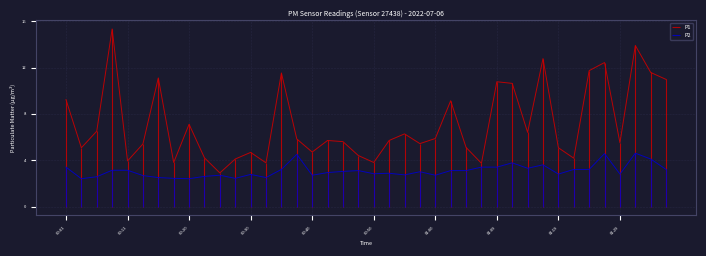

Reading left to right, list all the values displayed in this chart.

P1: 9.2	5.1	6.5	15.3	3.9	5.4	11.1	3.8	7.1	4.2	2.9	4.1	4.7	3.8	11.5	5.8	4.7	5.7	5.6	4.4	3.8	5.7	6.3	5.4	5.9	9.1	5.1	3.7	10.8	10.6	6.4	12.8	5.1	4.2	11.7	12.4	5.5	13.9	11.6	11.0
P2: 3.4	2.4	2.6	3.1	3.1	2.7	2.5	2.4	2.4	2.6	2.7	2.4	2.8	2.5	3.2	4.5	2.7	2.9	3.0	3.1	2.8	2.9	2.7	3.0	2.7	3.1	3.1	3.4	3.4	3.8	3.3	3.6	2.8	3.2	3.2	4.6	2.8	4.6	4.1	3.2